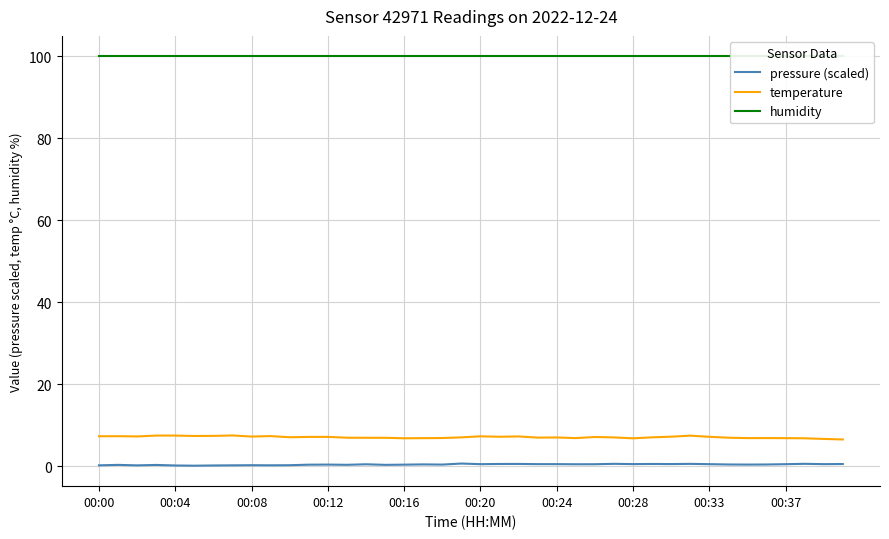

The value of pressure (scaled) at 38 is 0.5. True or false?

True